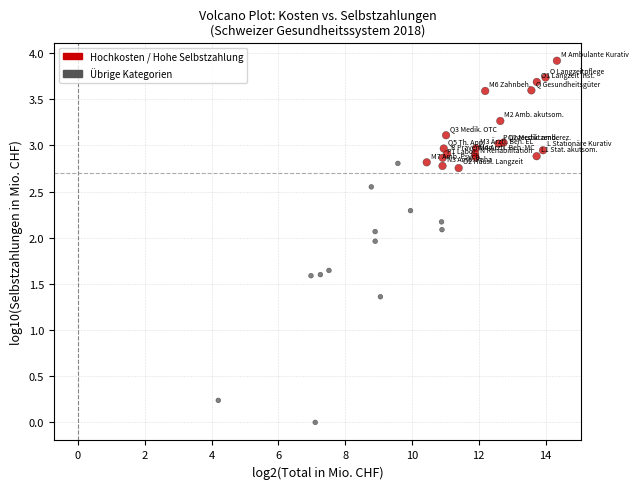

What Y value in the scatter plot is closest to 1?

1.4